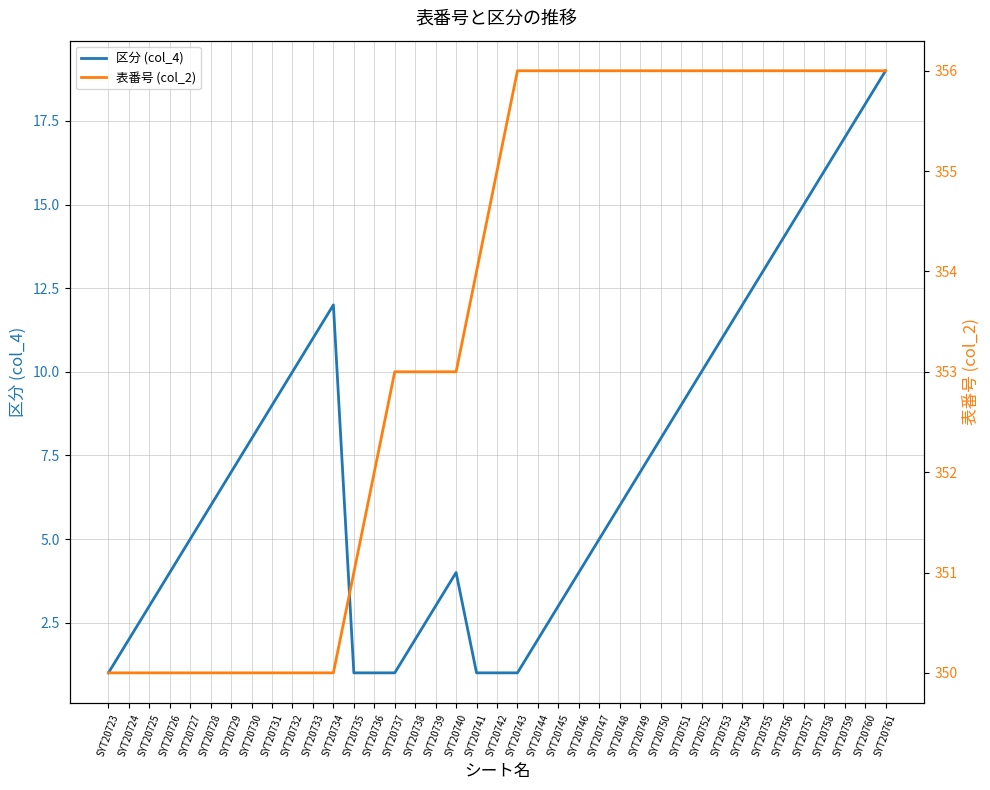

What is the greatest value displayed?

356